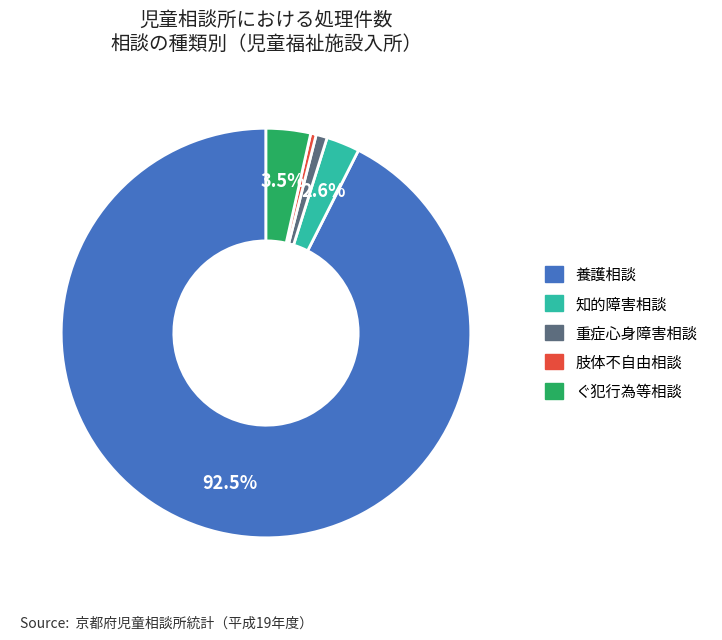

How many slices are in this pie chart?

5